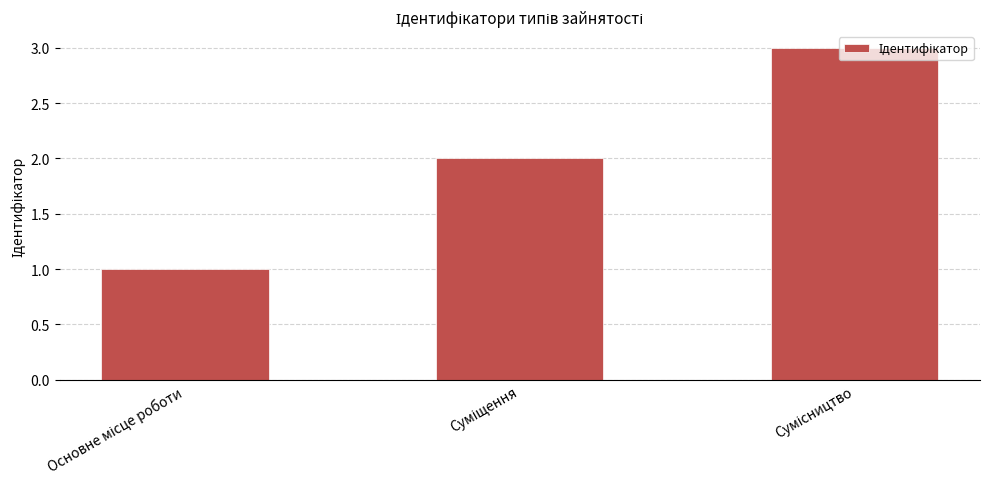

What is the greatest value displayed?

3